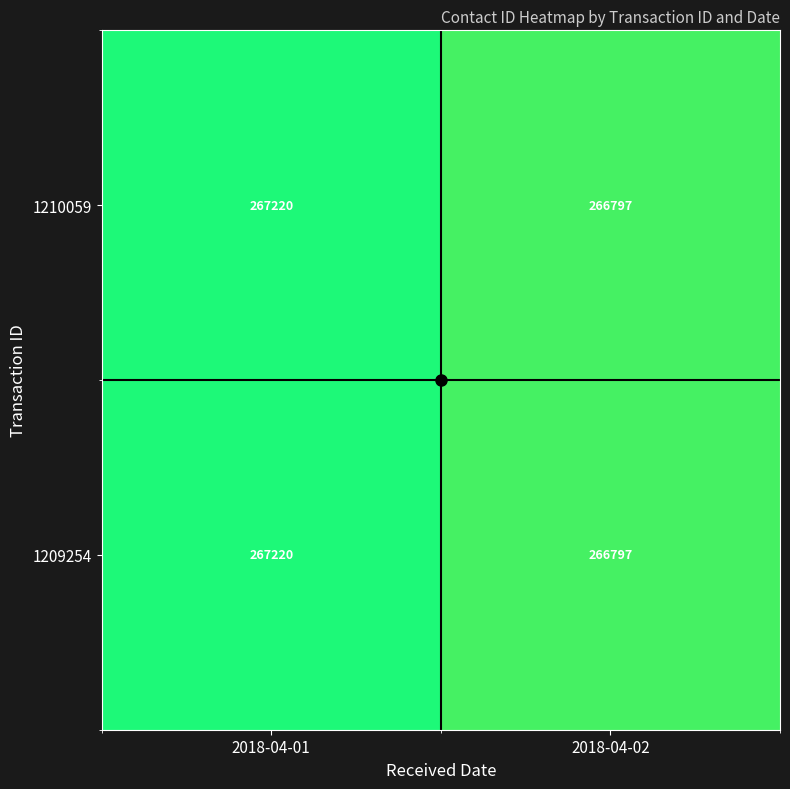

Is the value of 1210059 at 2018-04-02 greater than the value of 1209254 at 2018-04-01?

No